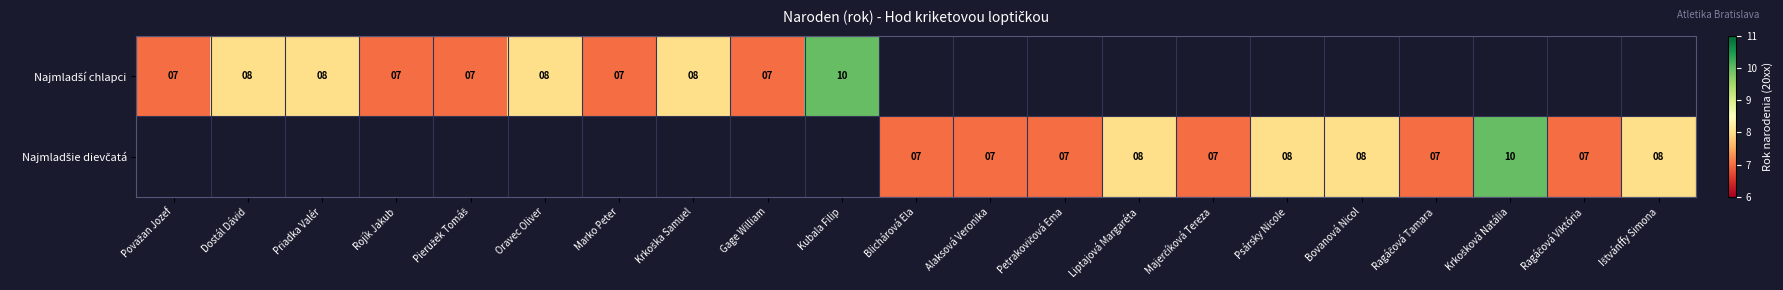

Count the number of data series in this chart.

2